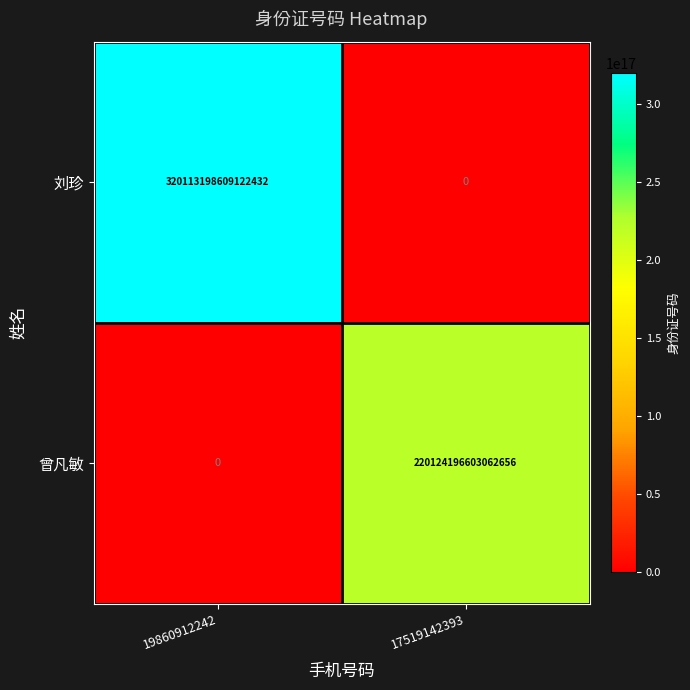

At which label is 刘珍 closest to 160056599304561216?

19860912242